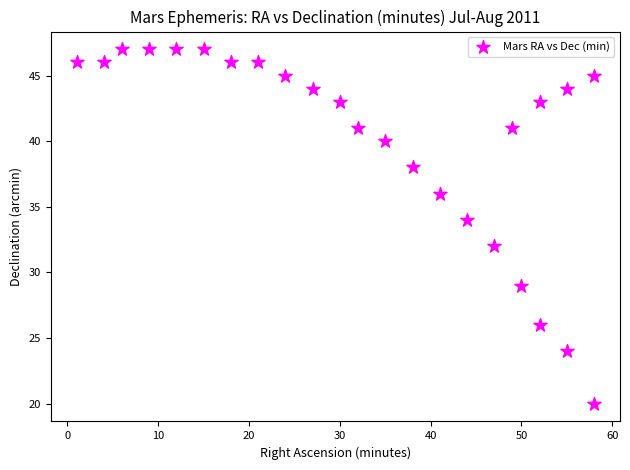

What is the range of Y values (max minus min)?

27